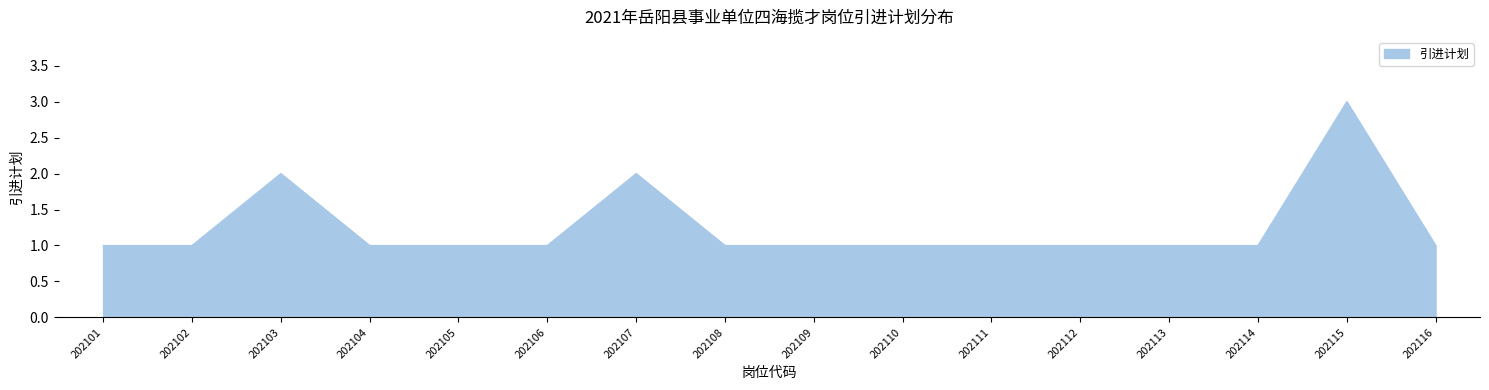

True or false: the data shows 2 at 202113.

False